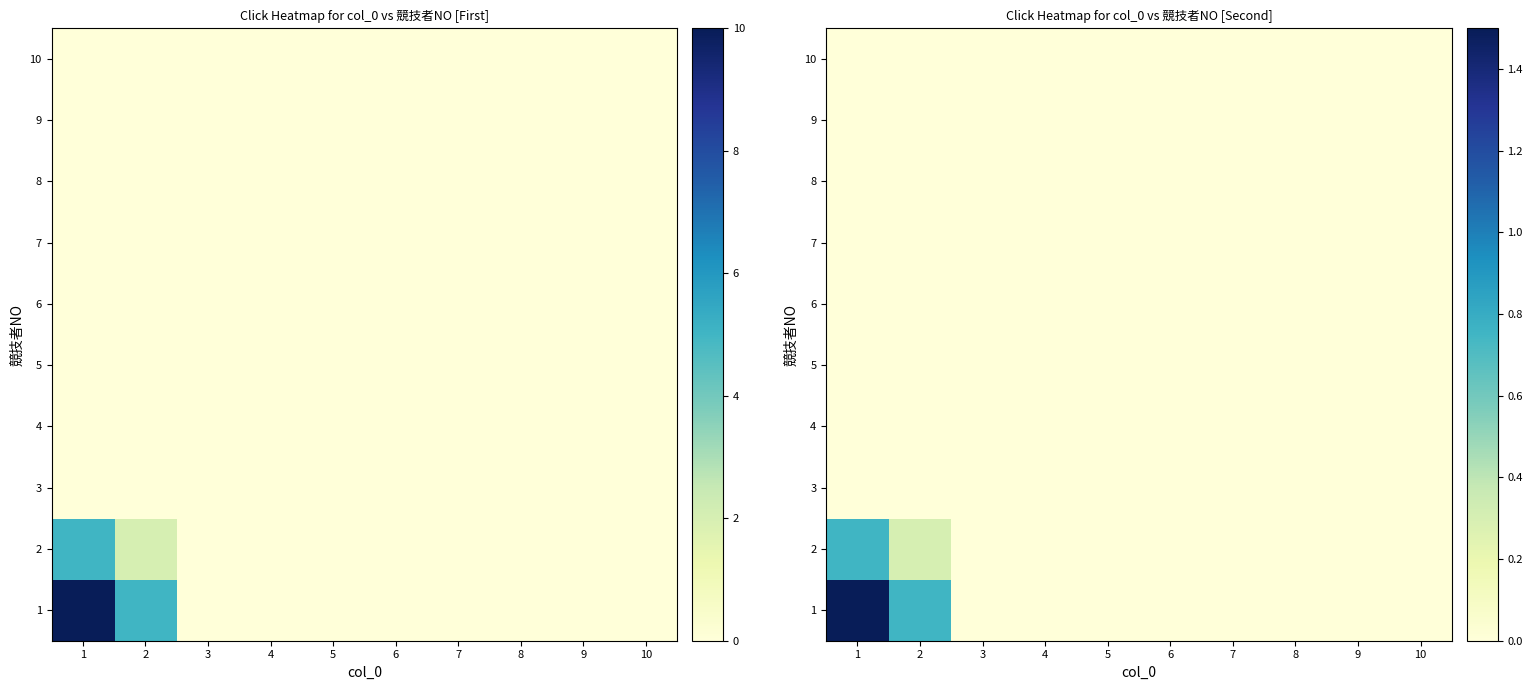

At how many categories does at least one series exceed 0?

2